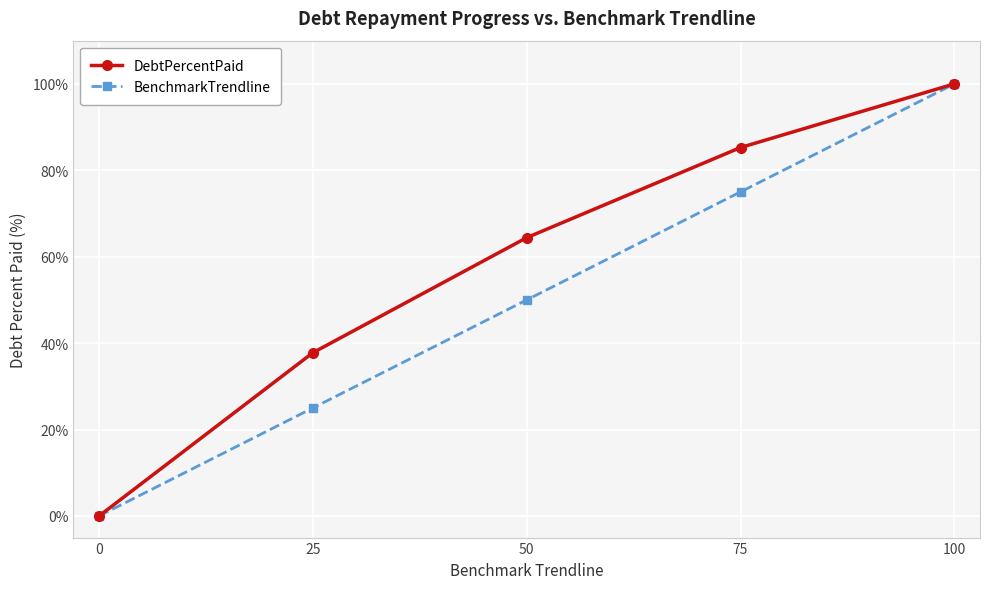

True or false: BenchmarkTrendline has more than 1 interior local peaks.

False